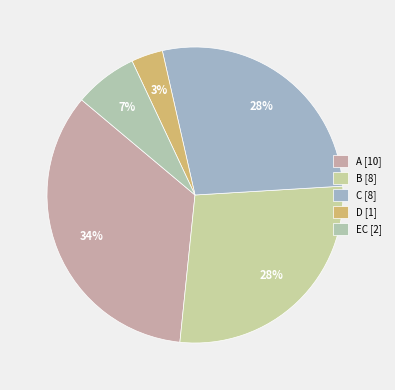

Approximately how many times larger is the value at B compared to C?

1.0